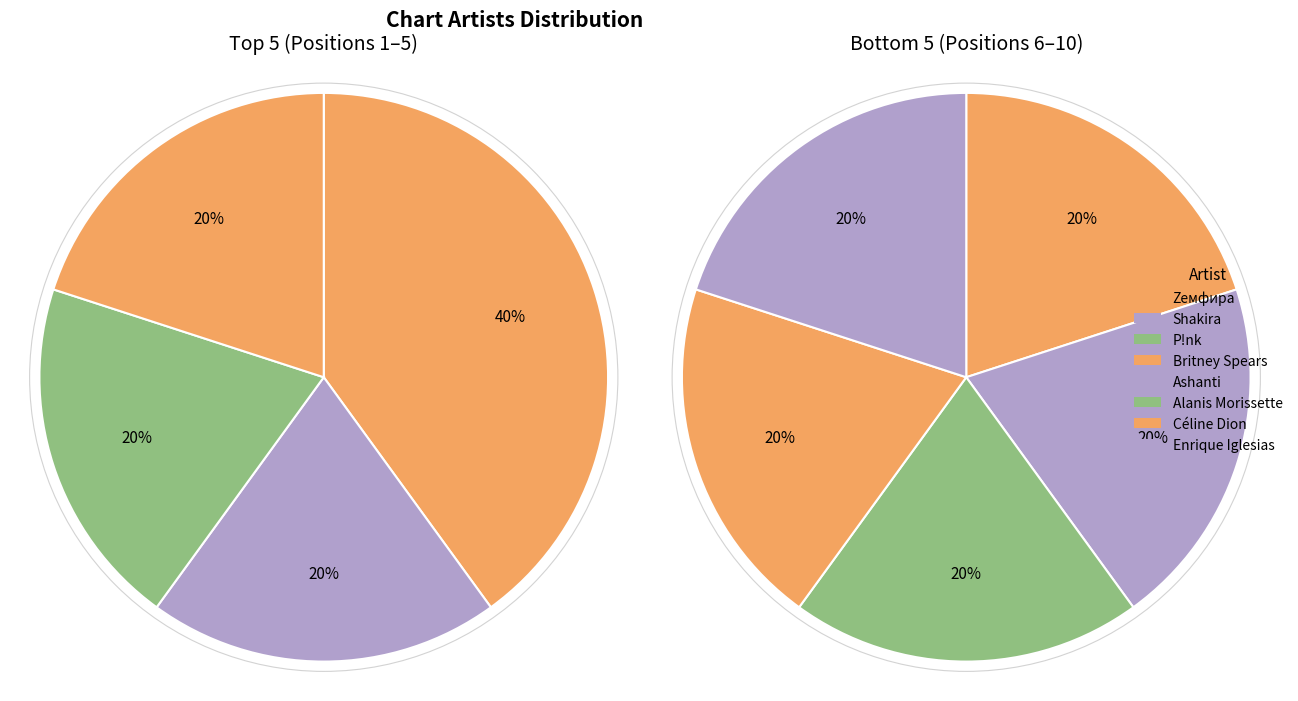

Between Britney Spears and Céline Dion, which is larger?

Britney Spears